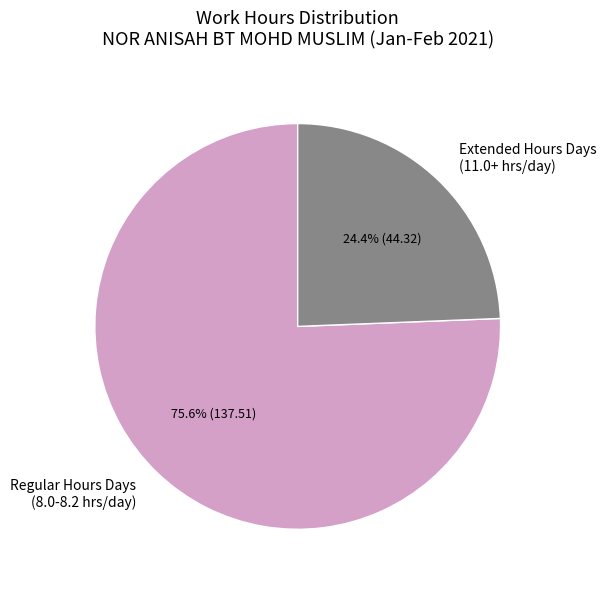

What percentage is NOT represented by Regular Hours Days (8.0-8.2 hrs/day)?

24.4%